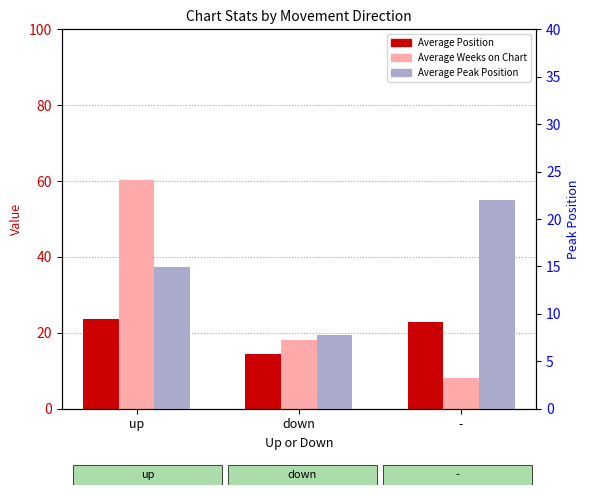

What is the label of the 1st bar from the left?

up